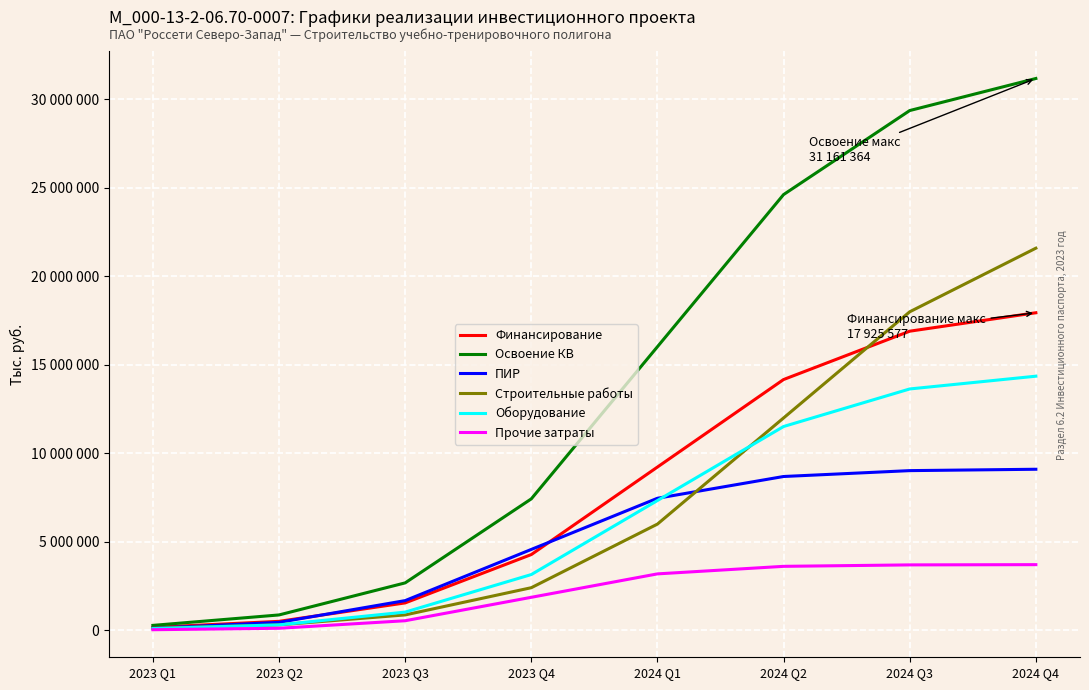

Is this an area chart (filled region under the line)?

No